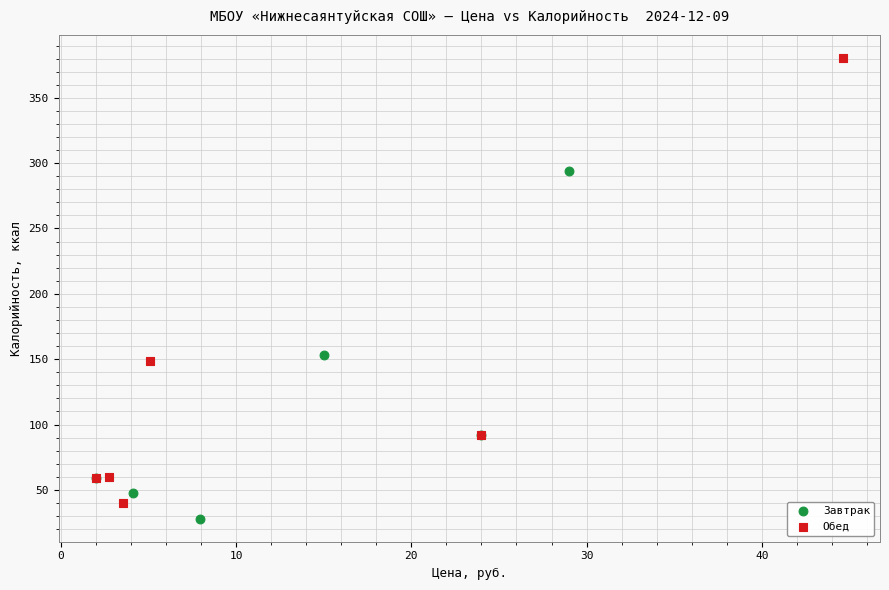

Which series reaches the minimum Y coordinate?

Завтрак